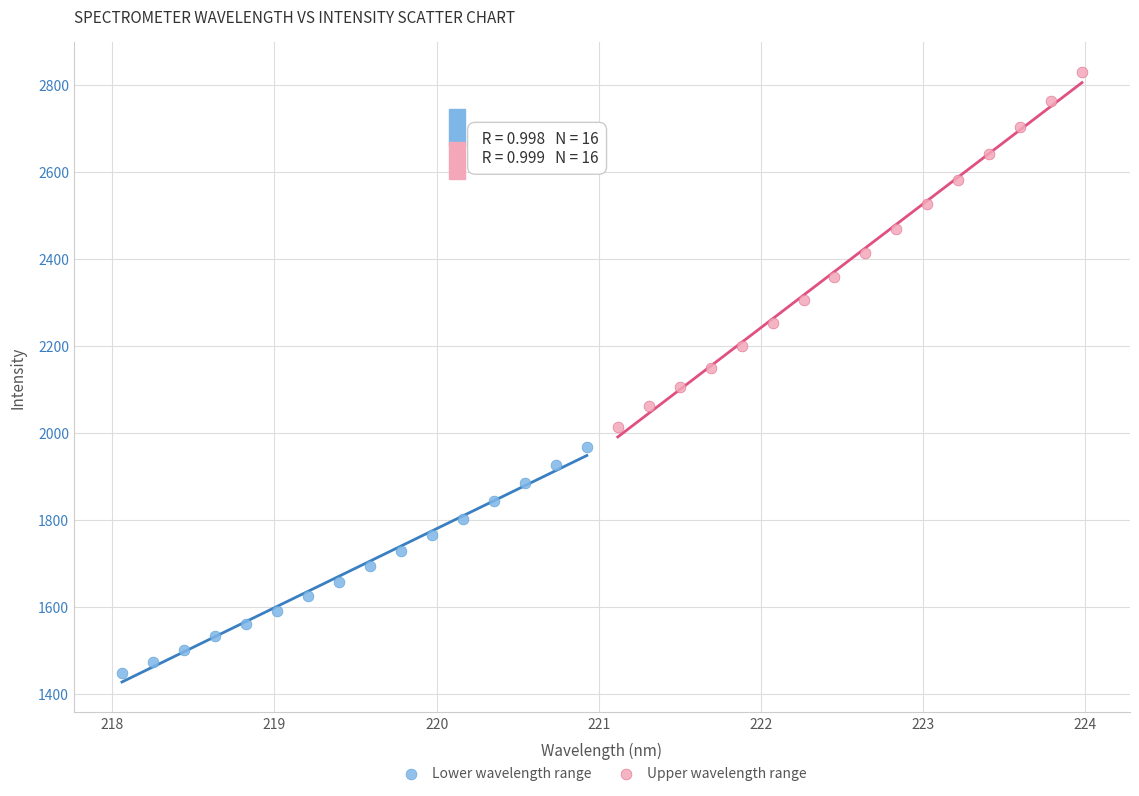

What are all the series names shown in the legend?

Lower wavelength range, Upper wavelength range